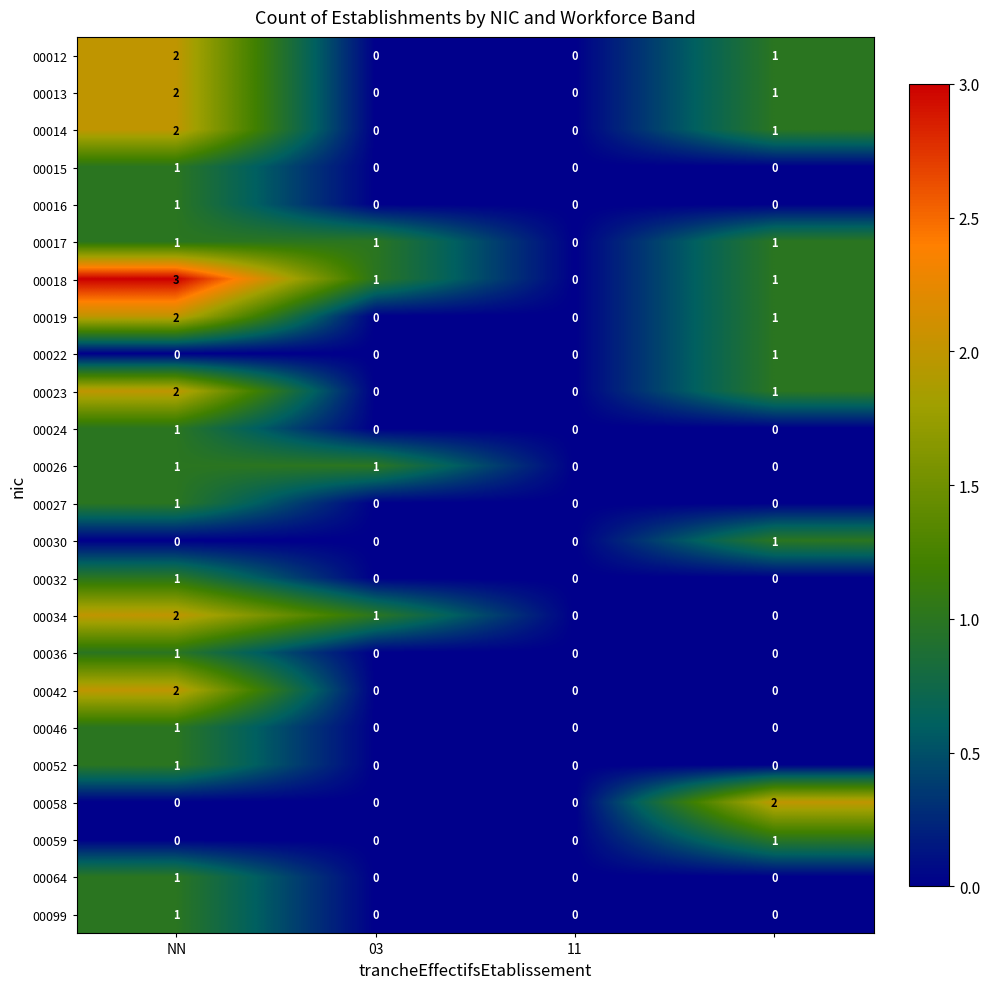

How many 00036 values are between 0 and 1?

4